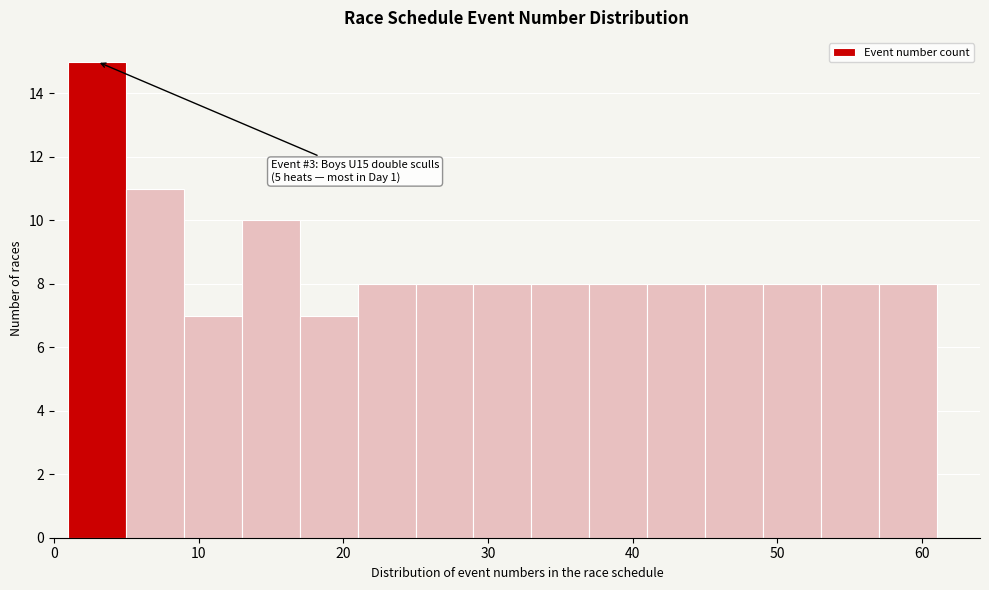

Which range on the x-axis has the tallest bar?

1 to 5